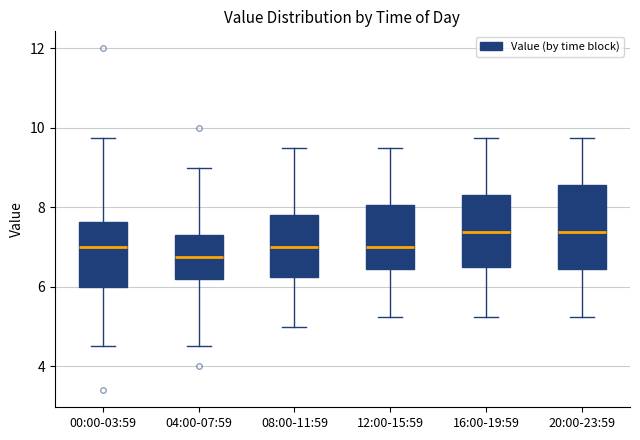

Reading left to right, transcribe this box plot: for each box, give where its median line is, the range the box spans, and where its two whiskers end, as read against the y-axis. The values are not printed on the chart, so give them approximately, as read against the axis.

00:00-03:59: median 7.0, box 6.0 to 7.6, whiskers 4.6 to 9.8
04:00-07:59: median 6.8, box 6.2 to 7.4, whiskers 4.6 to 9.0
08:00-11:59: median 7.0, box 6.2 to 7.8, whiskers 5.0 to 9.6
12:00-15:59: median 7.0, box 6.4 to 8.0, whiskers 5.2 to 9.6
16:00-19:59: median 7.4, box 6.6 to 8.4, whiskers 5.2 to 9.8
20:00-23:59: median 7.4, box 6.4 to 8.6, whiskers 5.2 to 9.8